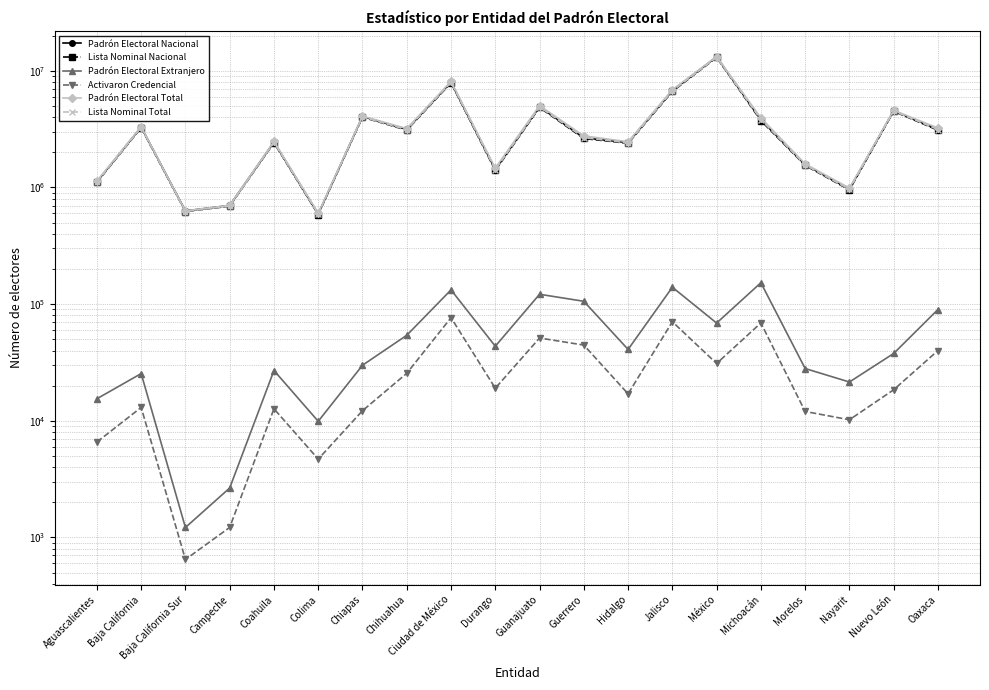

What are all the series names shown in the legend?

Padrón Electoral Nacional, Lista Nominal Nacional, Padrón Electoral Extranjero, Activaron Credencial, Padrón Electoral Total, Lista Nominal Total